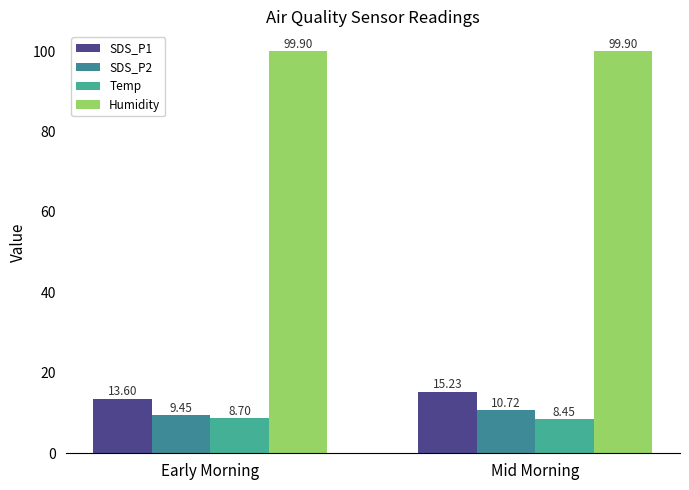

What is the sum of all SDS_P1 values?

28.8